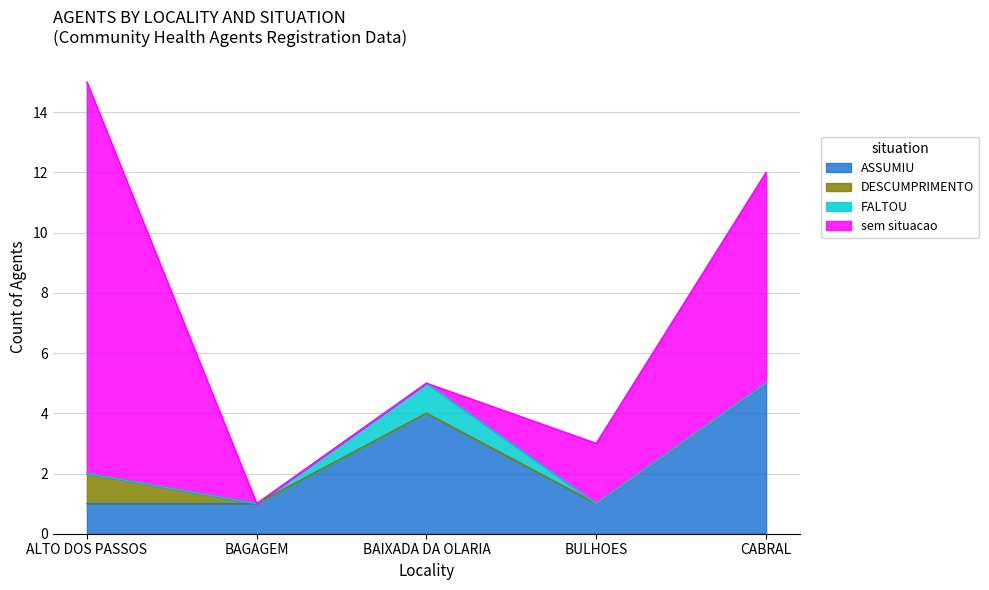

Rank the series by their maximum value, from highest to lowest.

sem situacao, ASSUMIU, DESCUMPRIMENTO, FALTOU